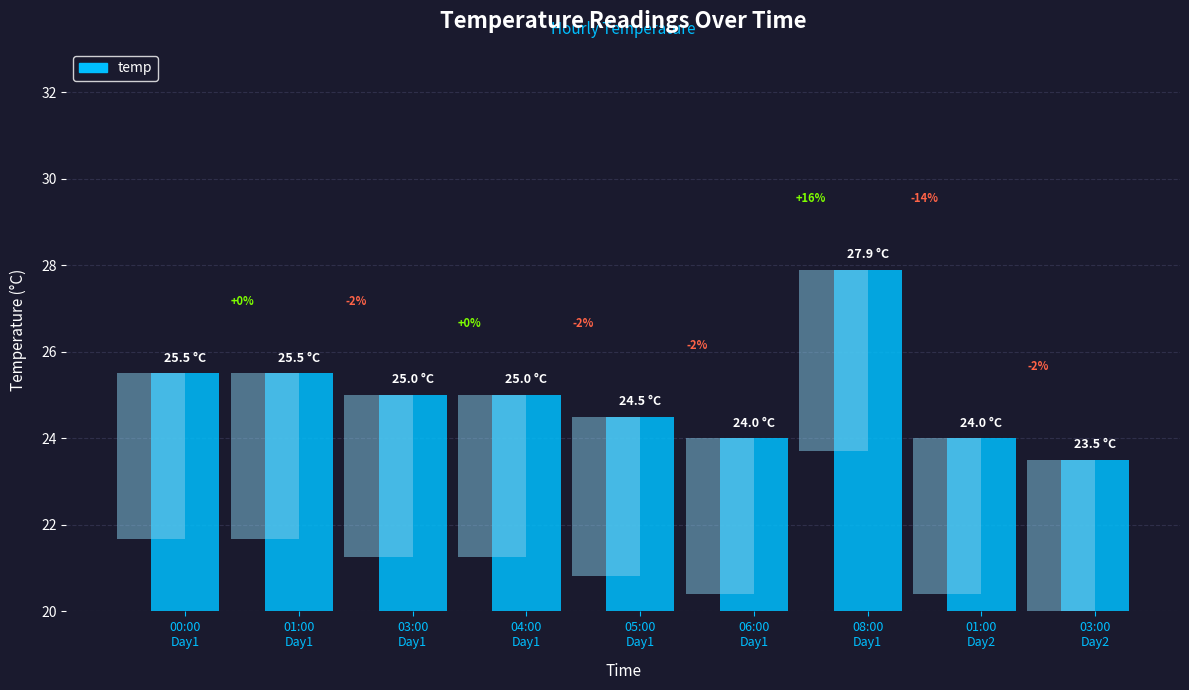

Is it true that the value at 06:00
Day1 is 24.0?

True